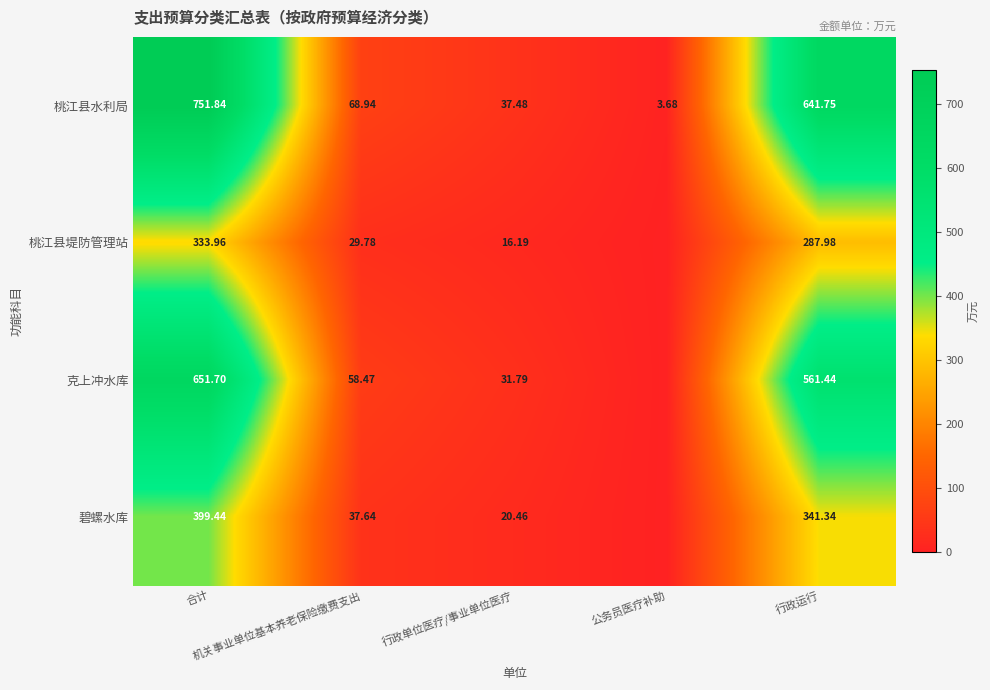

What is the average value of the 克上冲水库 series?

260.7